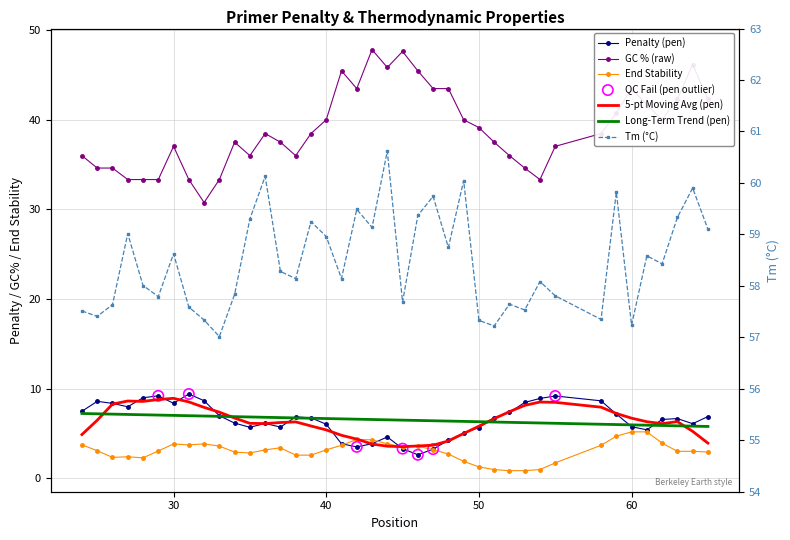

Which series reaches the maximum Y coordinate?

TM